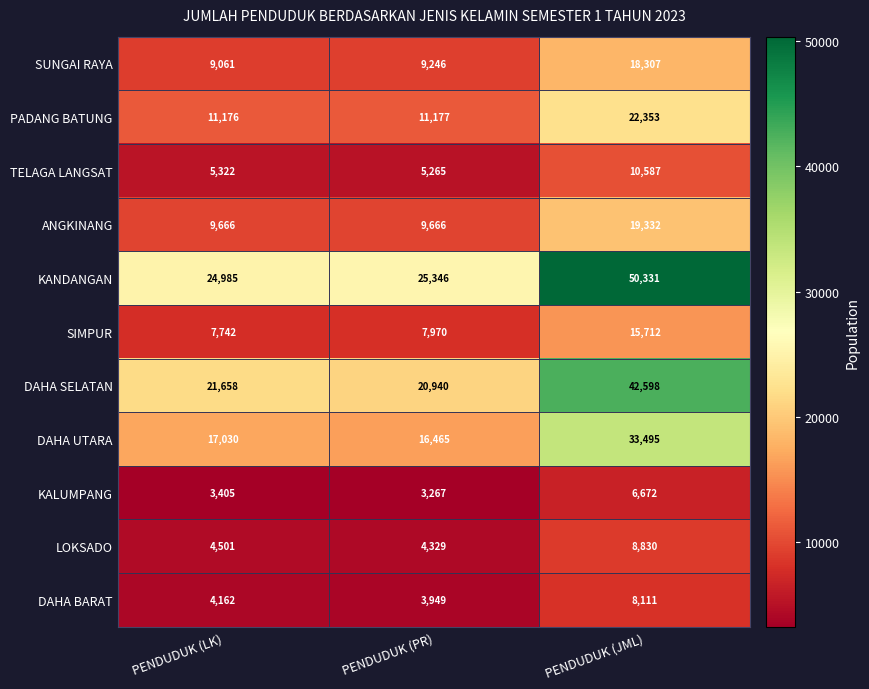

What is the average value of the DAHA UTARA series?

22330